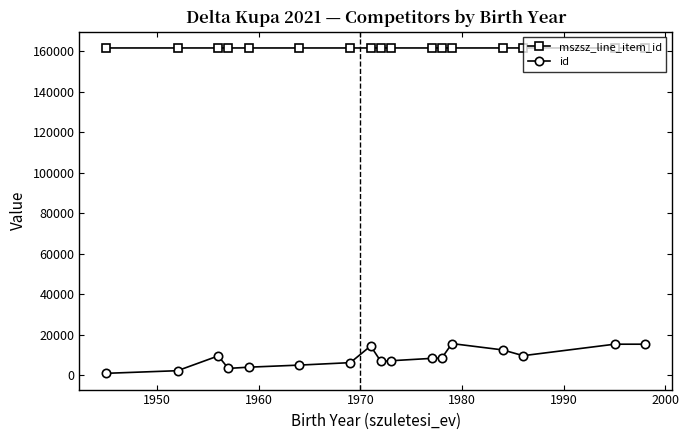

True or false: id and mszsz_line_item_id intersect in this chart.

False